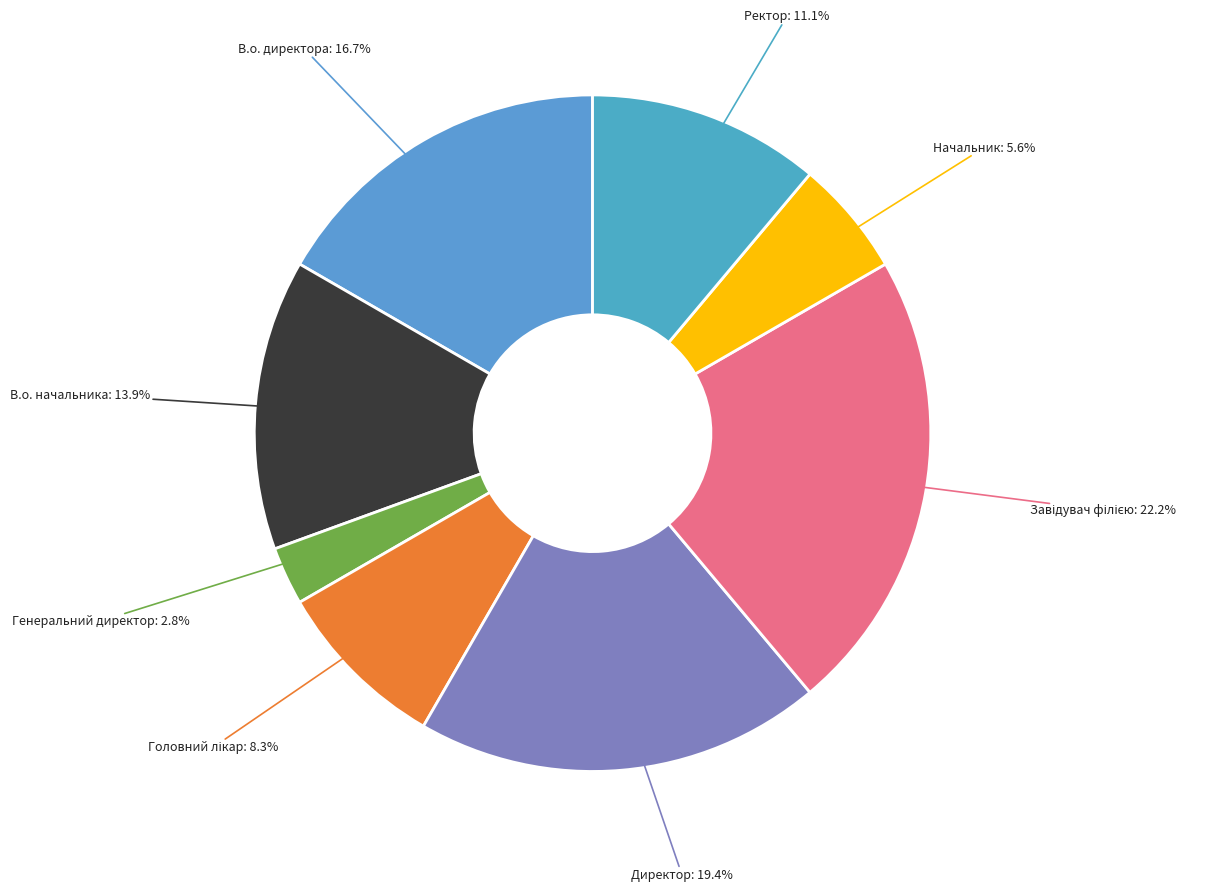

Rank the categories by value from highest to lowest.

Завідувач філією, Директор, В.о. директора, В.о. начальника, Ректор, Головний лікар, Начальник, Генеральний директор